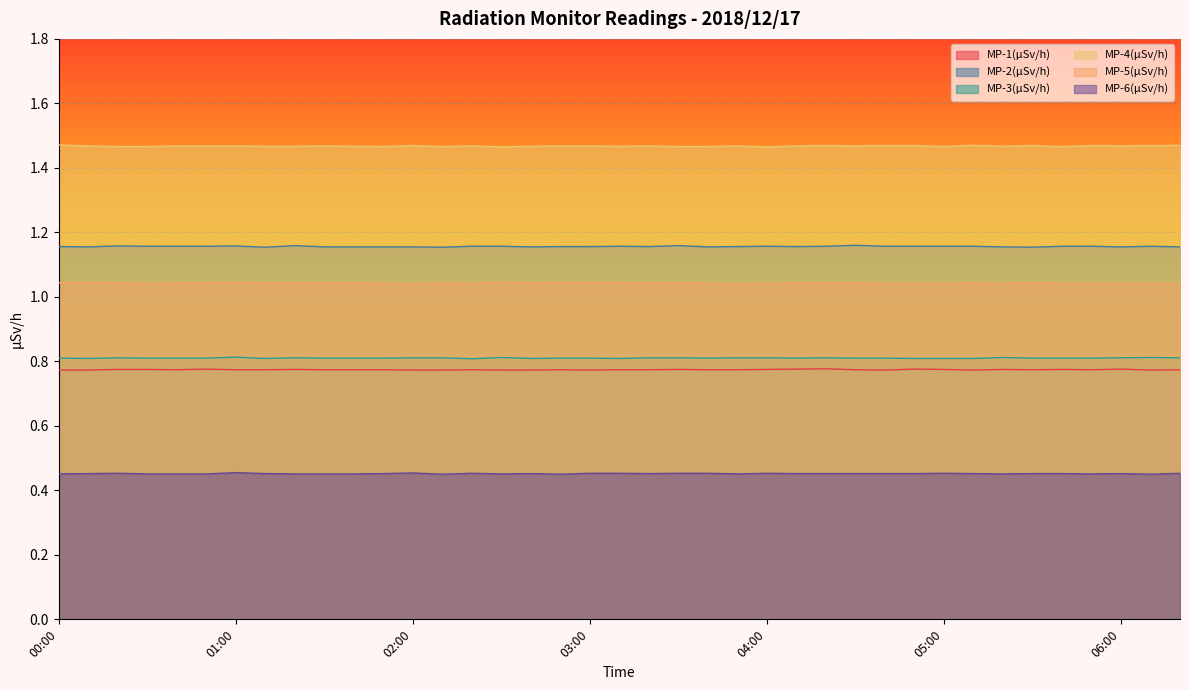

Count the MP-5(µSv/h) values in the range 1 to 2.

39